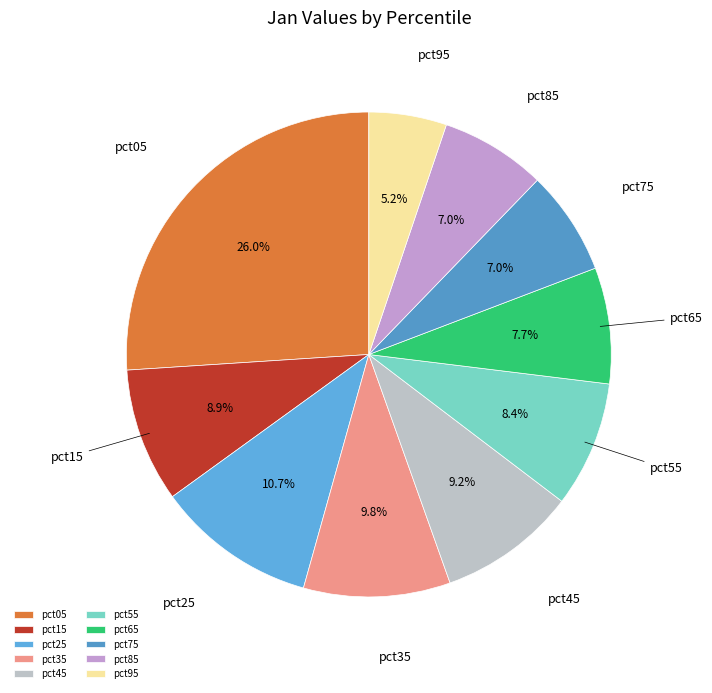

The pct15 slice represents 9% of the pie. True or false?

True